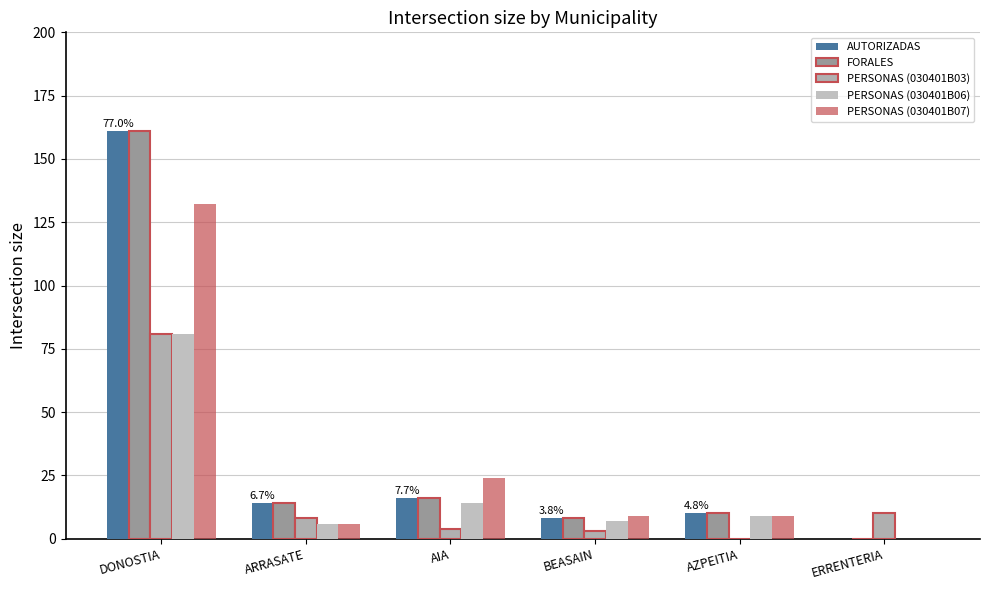

List the series in order of their peak value, lowest first.

PERSONAS (030401B03), PERSONAS (030401B06), PERSONAS (030401B07), AUTORIZADAS, FORALES